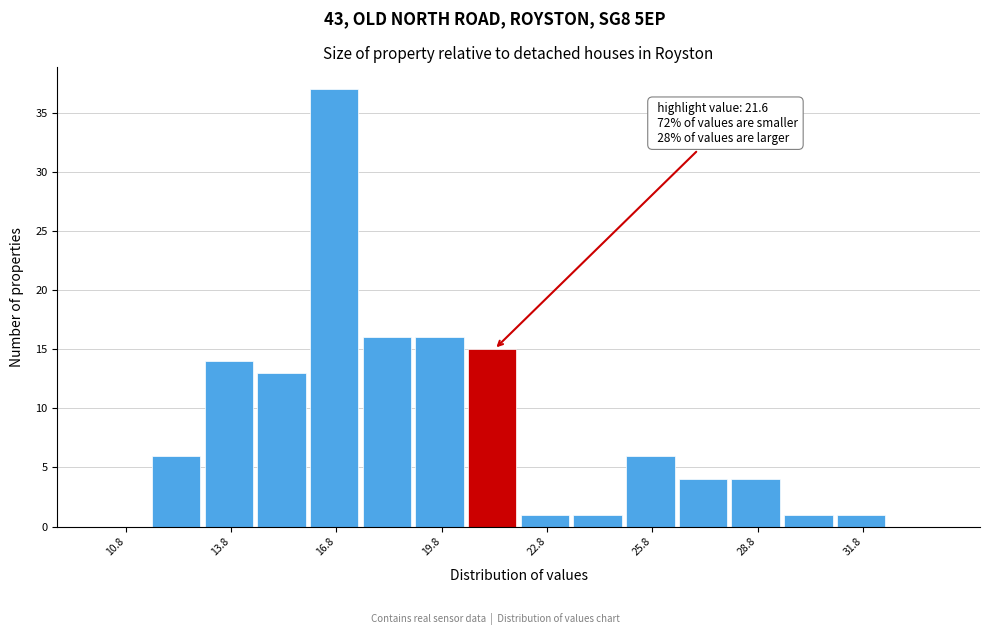

Read against the x-axis, roughly where is the centre of the tallest bar?

16.5